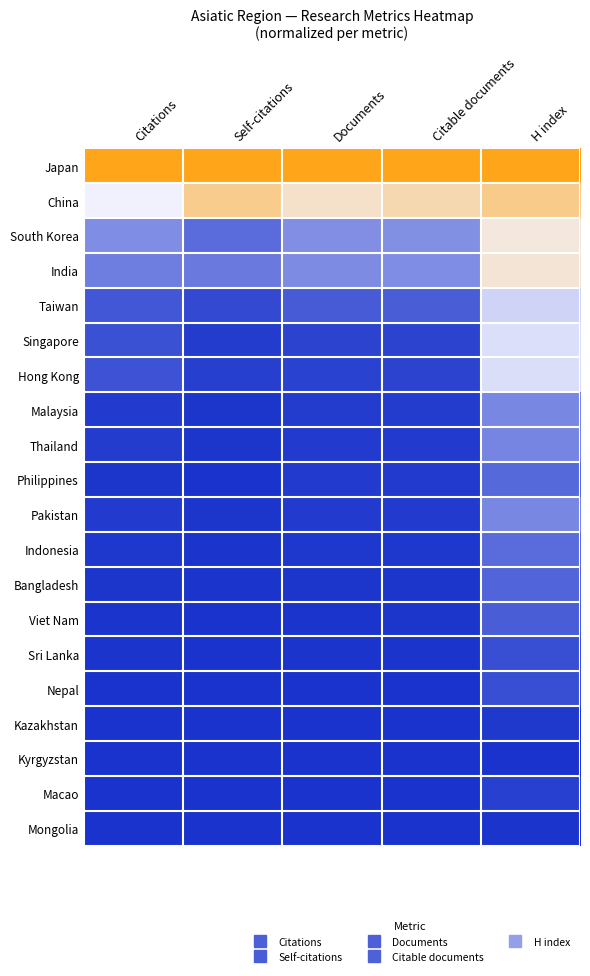

Which has a higher value, Citations or Documents?

Citations